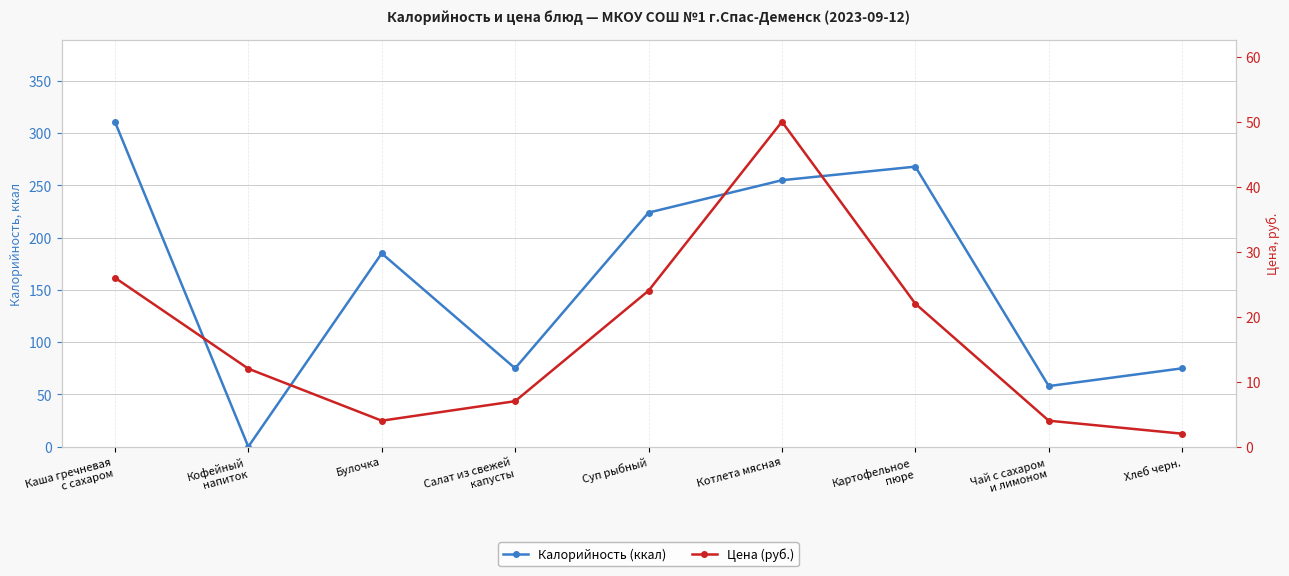

At which category does Калорийность (ккал) reach its first local valley?

Кофейный
напиток